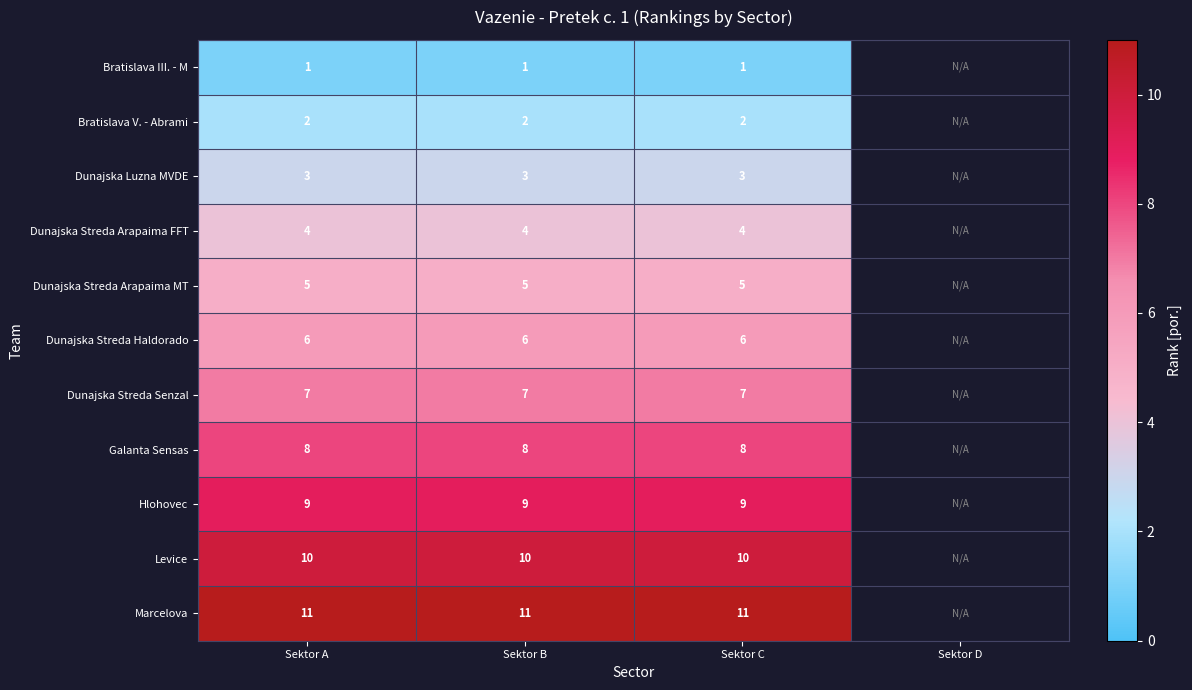

How many categories are shown in the chart?

4